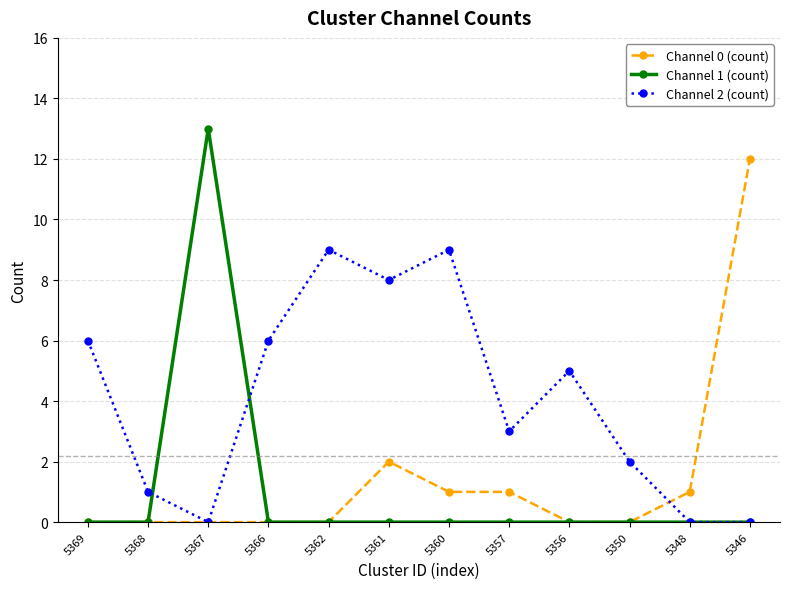

Rank the series by their maximum value, from highest to lowest.

Channel 1 (count), Channel 0 (count), Channel 2 (count)